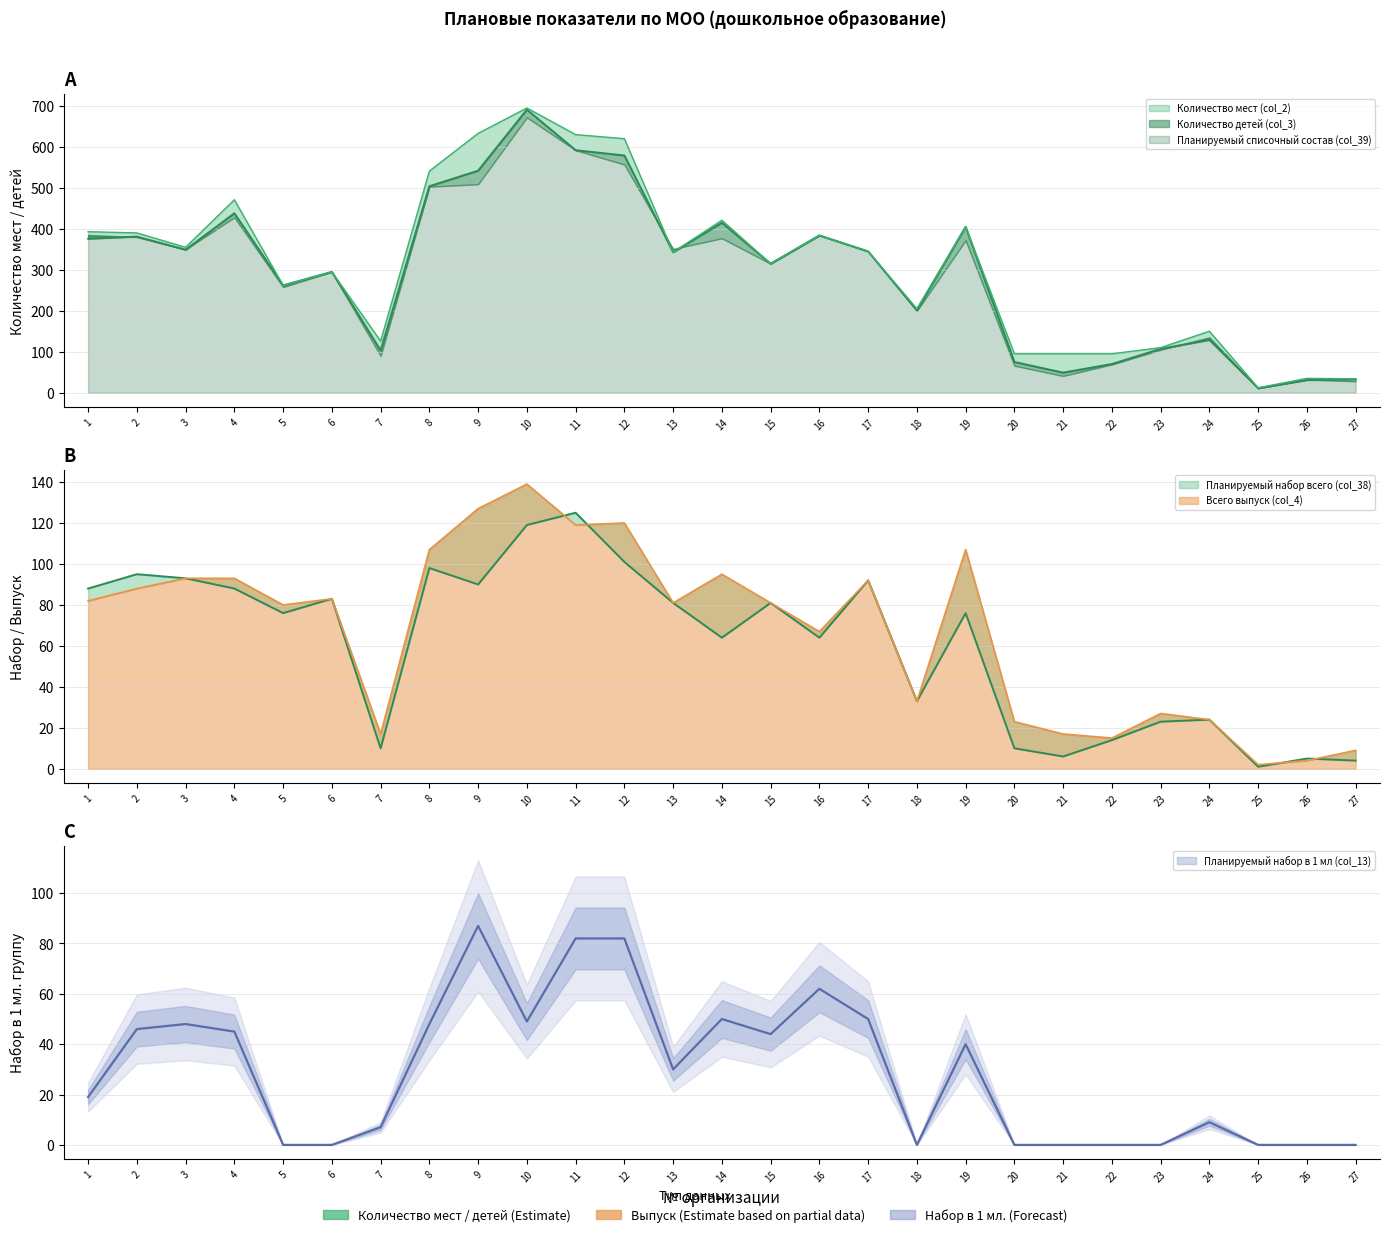

How many data points does each series have?

27